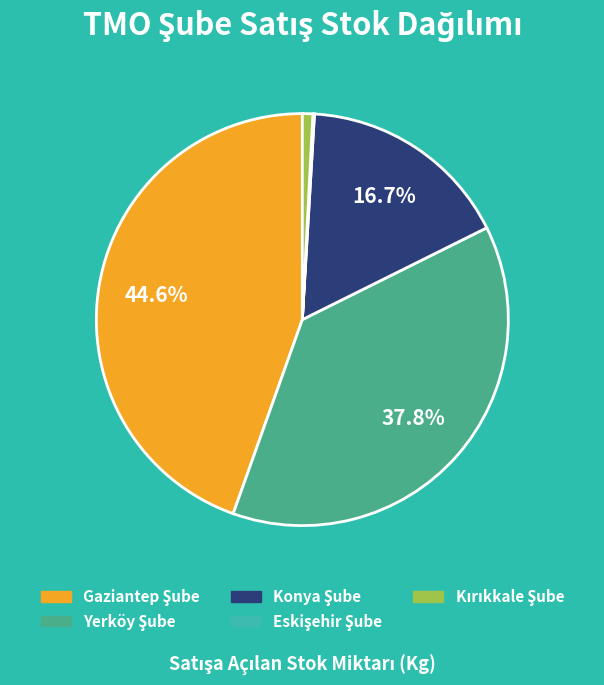

Is there any slice that represents more than half of the pie?

No